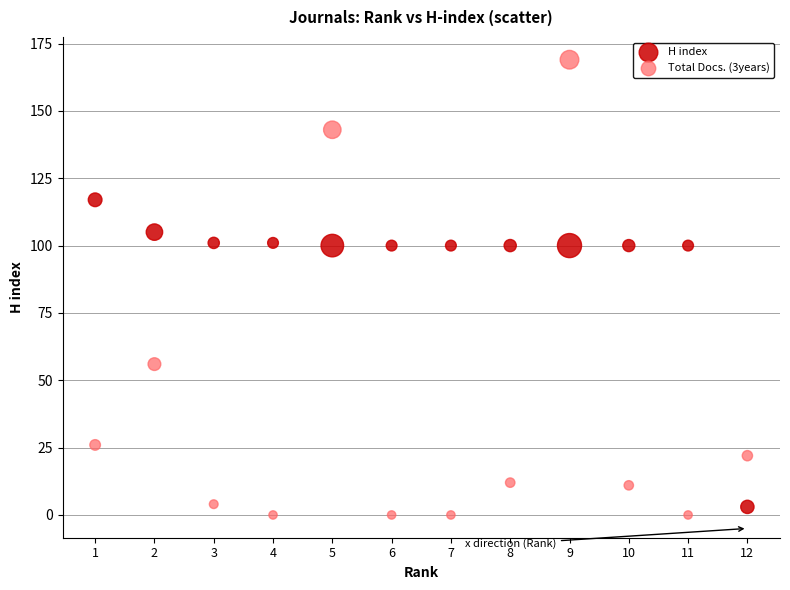

What is the X range (max minus min) for the scatter plot?

11